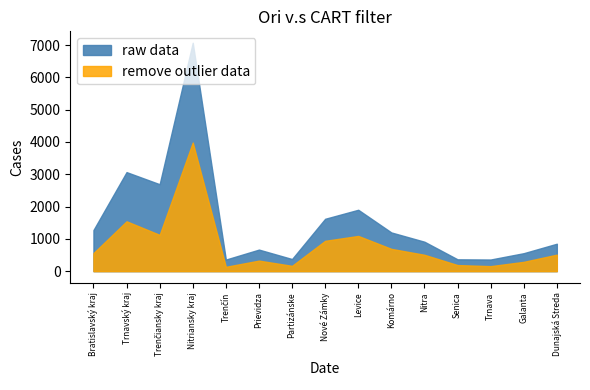

What is the spread (max minus min) of values at Trnava?

205